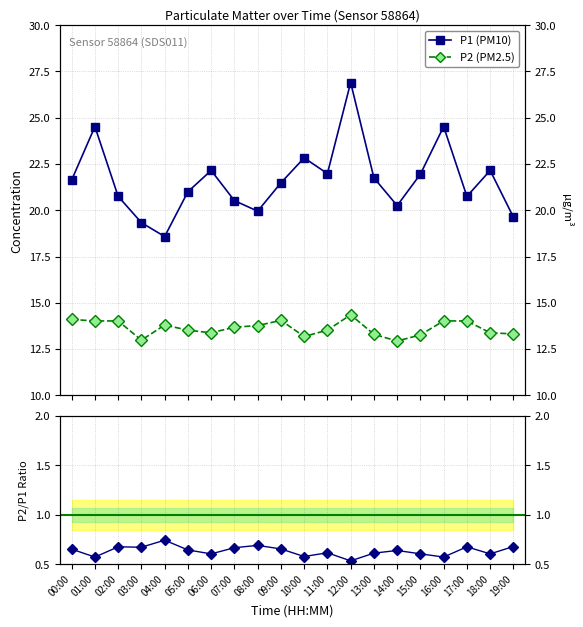

What is the label of the 17th point from the right?

03:00